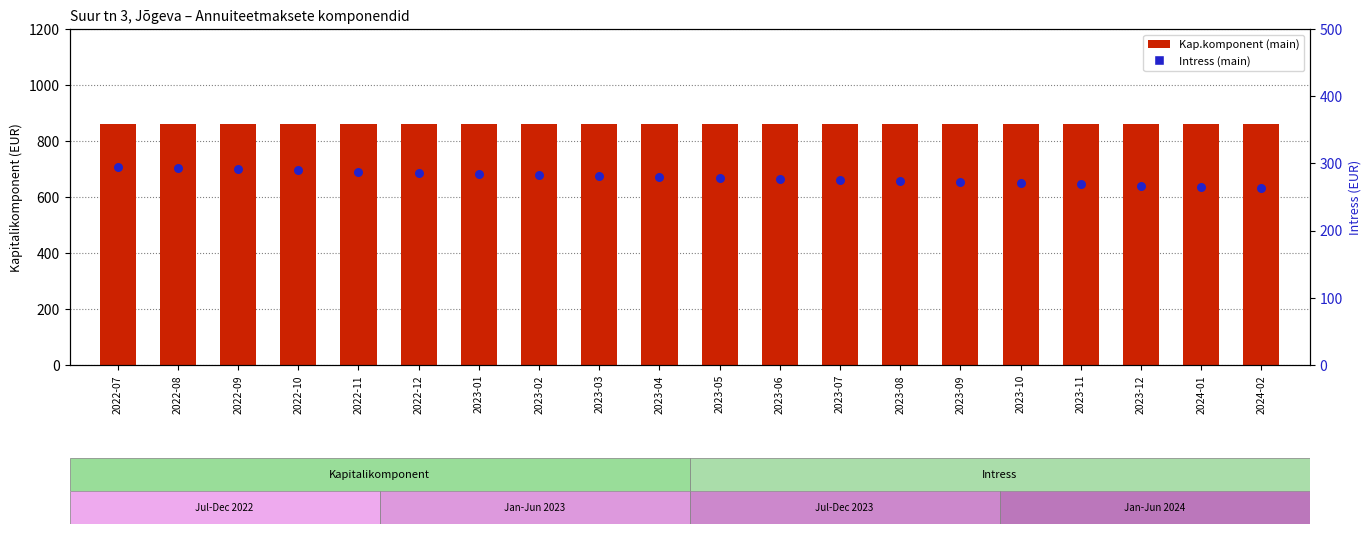

What are all the series names shown in the legend?

Kap.komponent (main), Intress (main)